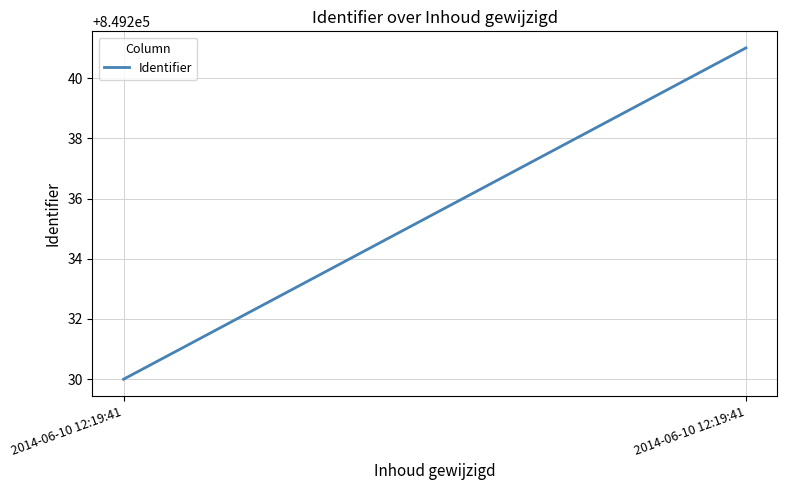

What is the maximum value shown in the chart?

849241